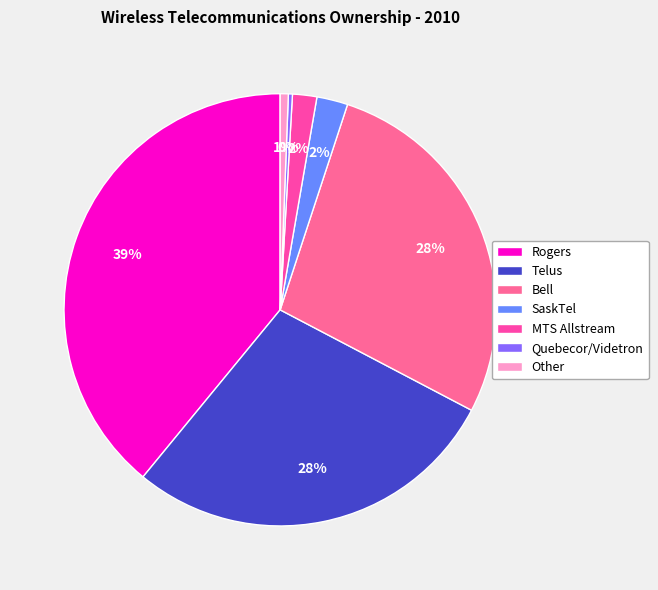

Count the number of slices in the pie.

7